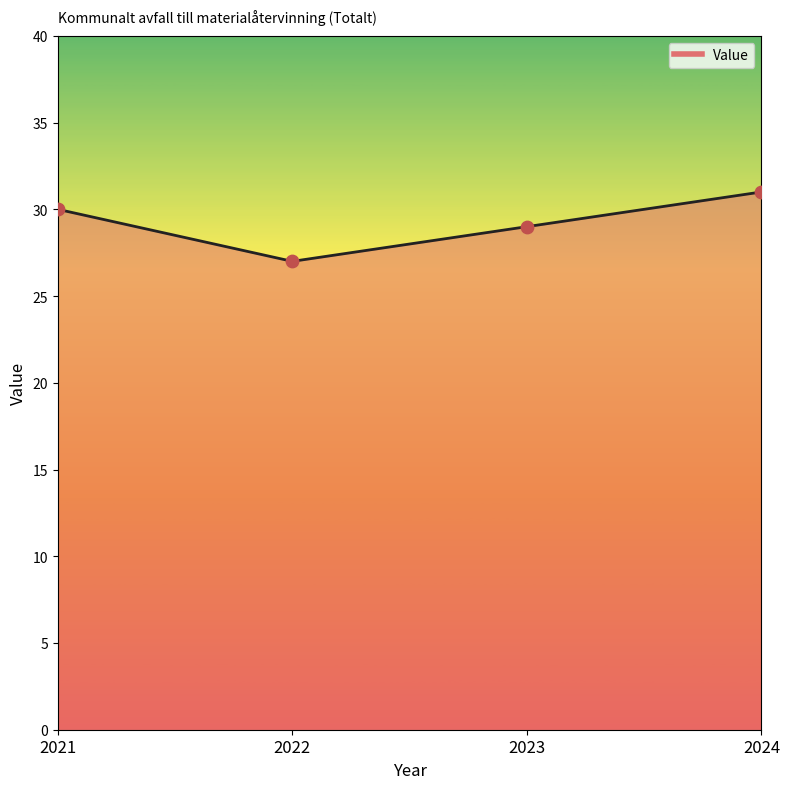

What is the ratio of the value at 2023 to the value at 2022?

1.1